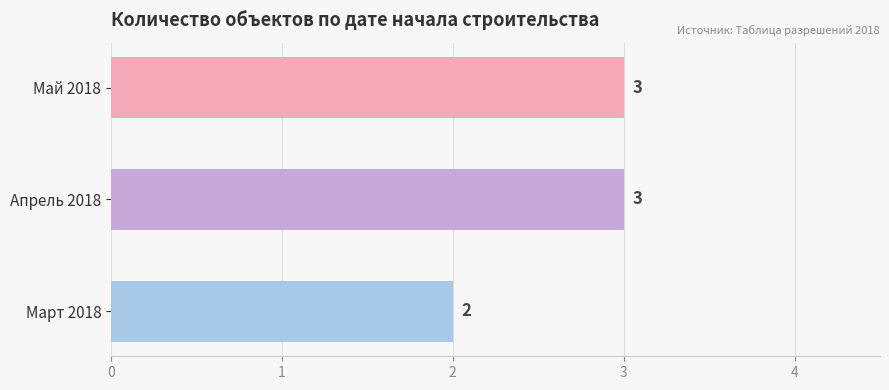

What is the difference between the maximum and minimum values?

1